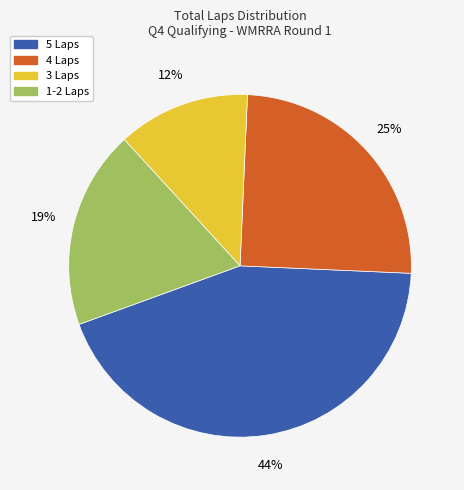

To the nearest percent, what is the average slice percentage?

25%